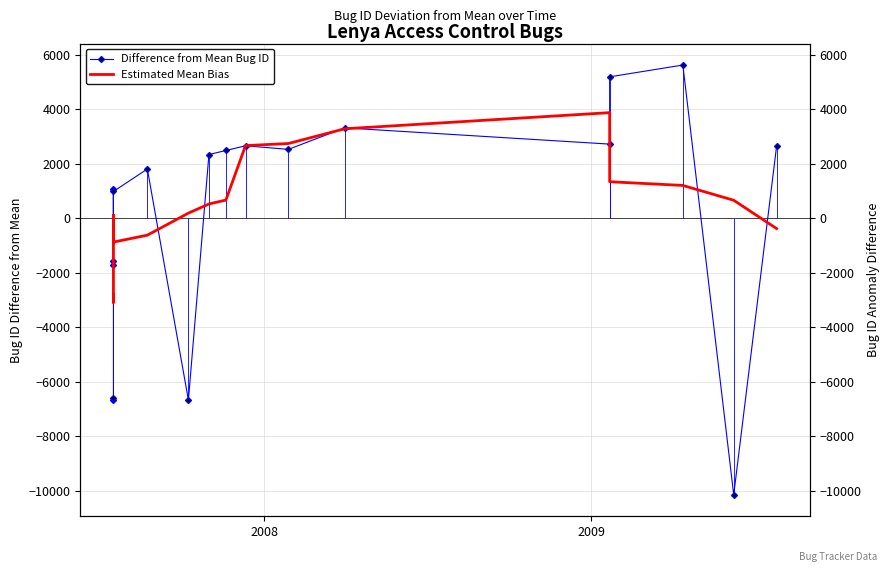

Is it true that Difference from Mean Bug ID equals 3795.4 at 9?

False